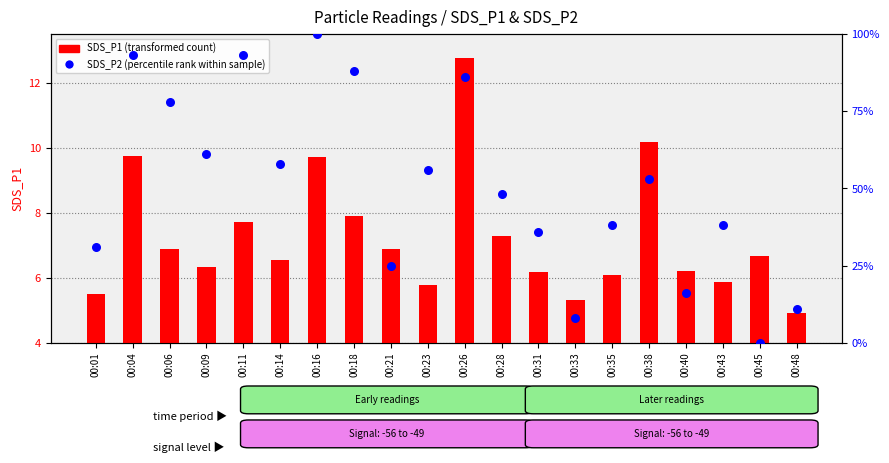

What are all the series names shown in the legend?

SDS_P1 (transformed count), SDS_P2 (percentile rank within sample)